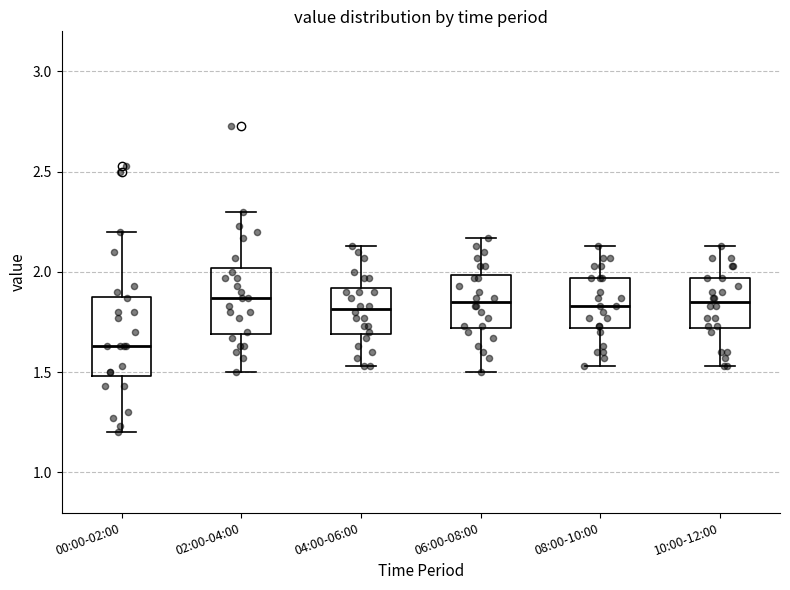

Reading left to right, transcribe this box plot: for each box, give where its median line is, the range the box spans, and where its two whiskers end, as read against the y-axis. The values are not printed on the chart, so give them approximately, as read against the axis.

00:00-02:00: median 1.65, box 1.50 to 1.90, whiskers 1.20 to 2.20
02:00-04:00: median 1.85, box 1.70 to 2.00, whiskers 1.50 to 2.30
04:00-06:00: median 1.80, box 1.70 to 1.90, whiskers 1.55 to 2.15
06:00-08:00: median 1.85, box 1.70 to 2.00, whiskers 1.50 to 2.15
08:00-10:00: median 1.85, box 1.70 to 1.95, whiskers 1.55 to 2.15
10:00-12:00: median 1.85, box 1.70 to 1.95, whiskers 1.55 to 2.15